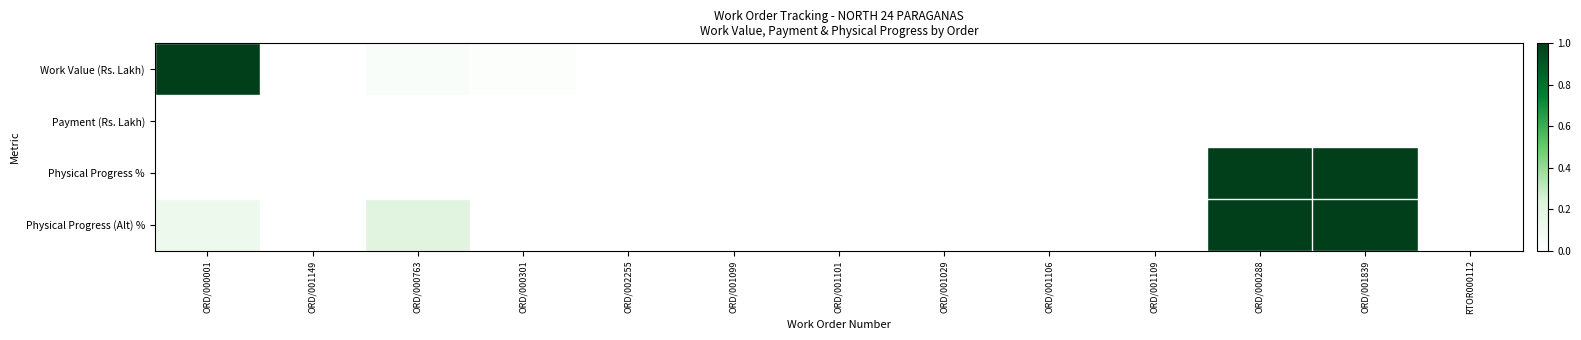

Which category has the lowest value across all series?

ORD/001839